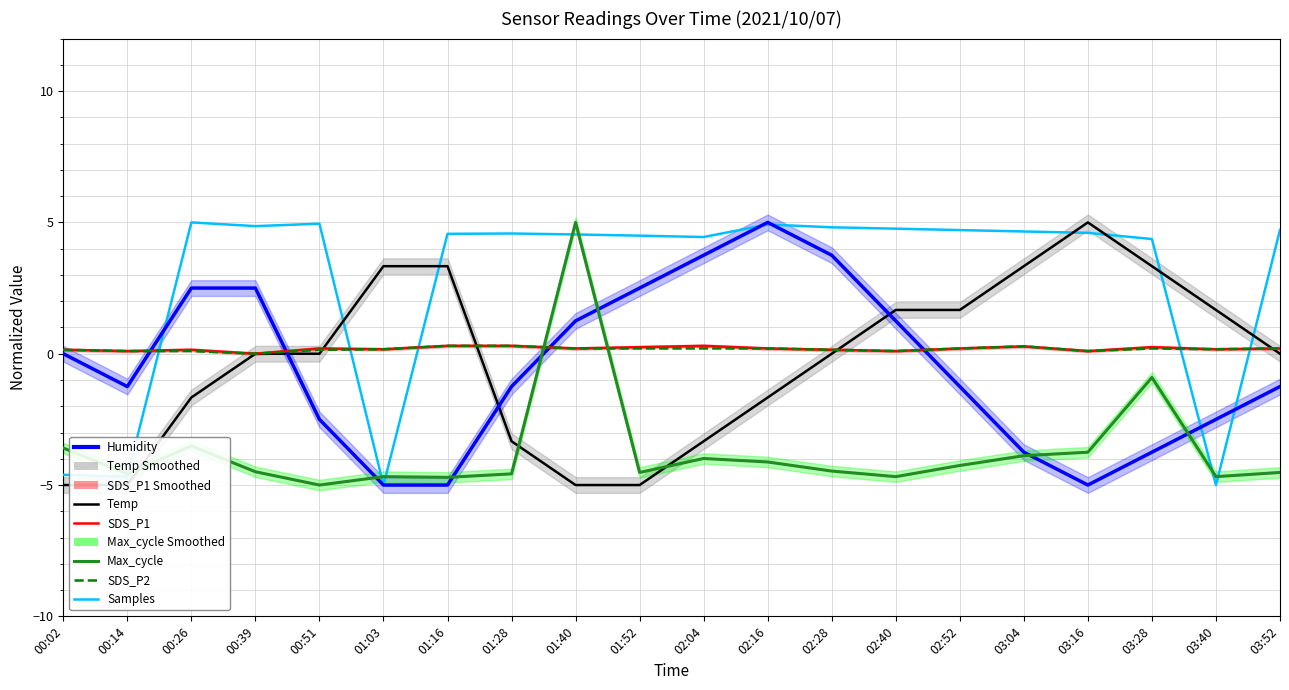

The Samples series shows 4.6 at 01:28. True or false?

True